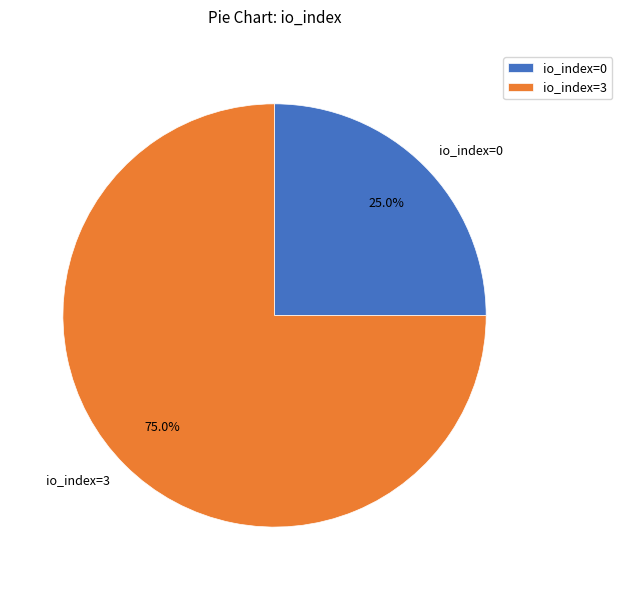

Is there any slice that represents more than half of the pie?

Yes